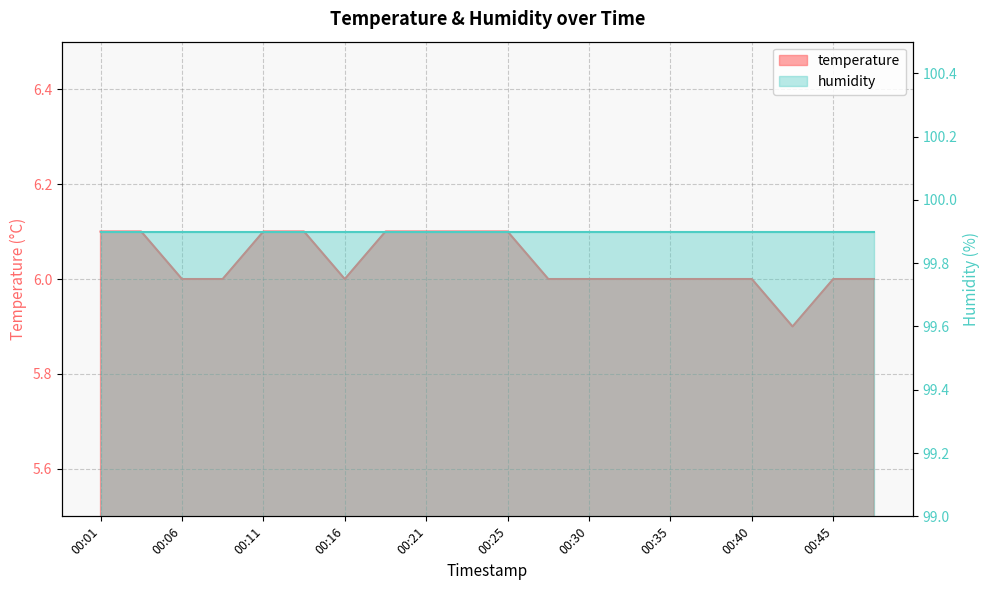

Reading right to left, transcribe all the data shown in this chart.

6.0	6.0	5.9	6.0	6.0	6.0	6.0	6.0	6.0	6.1	6.1	6.1	6.1	6.0	6.1	6.1	6.0	6.0	6.1	6.1